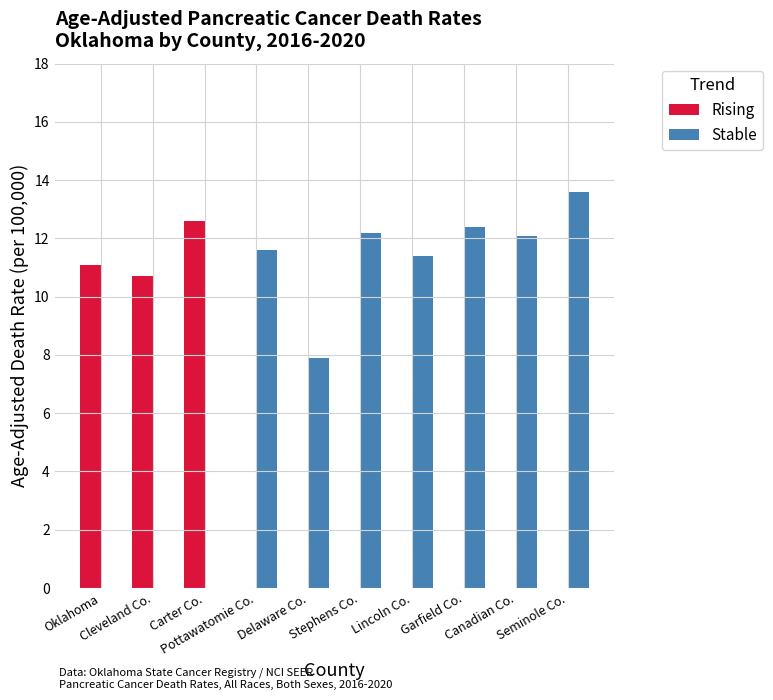

Reading left to right, what are all the values shown in this chart?

Rising: Oklahoma=11.1	Cleveland Co.=10.7	Carter Co.=12.6	Pottawatomie Co.=0.0	Delaware Co.=0.0	Stephens Co.=0.0	Lincoln Co.=0.0	Garfield Co.=0.0	Canadian Co.=0.0	Seminole Co.=0.0
Stable: Oklahoma=0.0	Cleveland Co.=0.0	Carter Co.=0.0	Pottawatomie Co.=11.6	Delaware Co.=7.9	Stephens Co.=12.2	Lincoln Co.=11.4	Garfield Co.=12.4	Canadian Co.=12.1	Seminole Co.=13.6